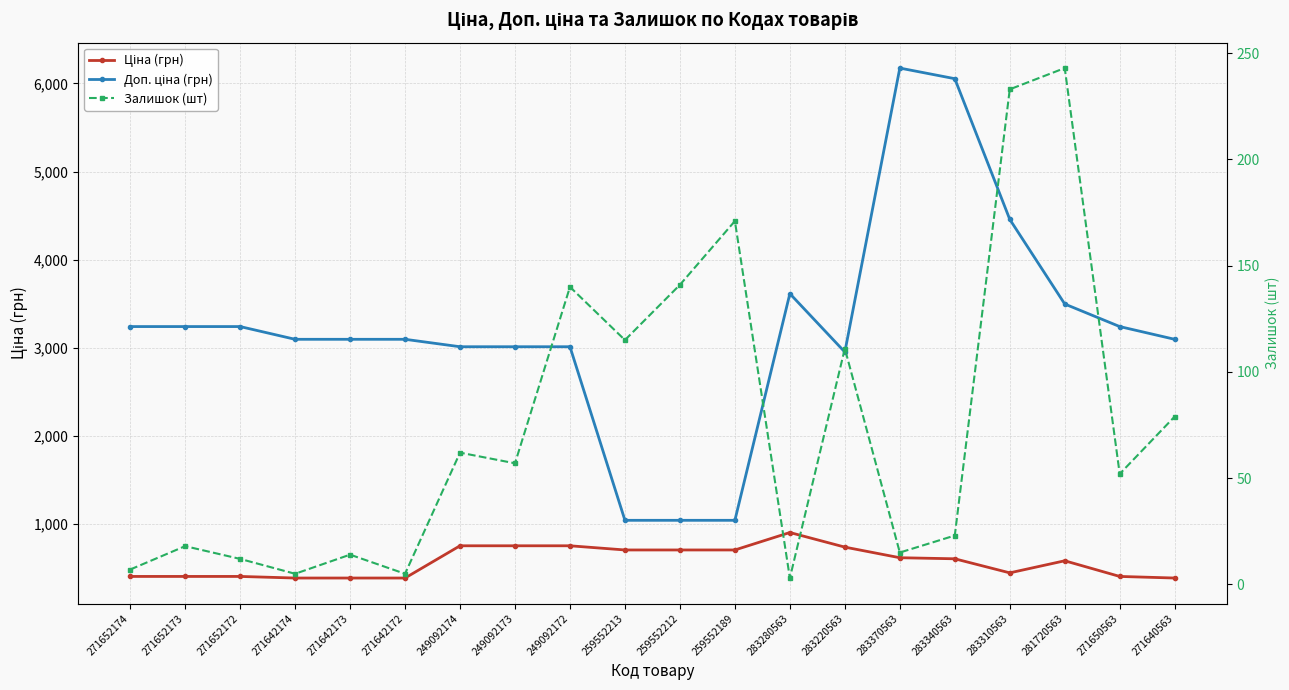

List the series in order of their peak value, highest first.

Доп. ціна (грн), Ціна (грн), Залишок (шт)